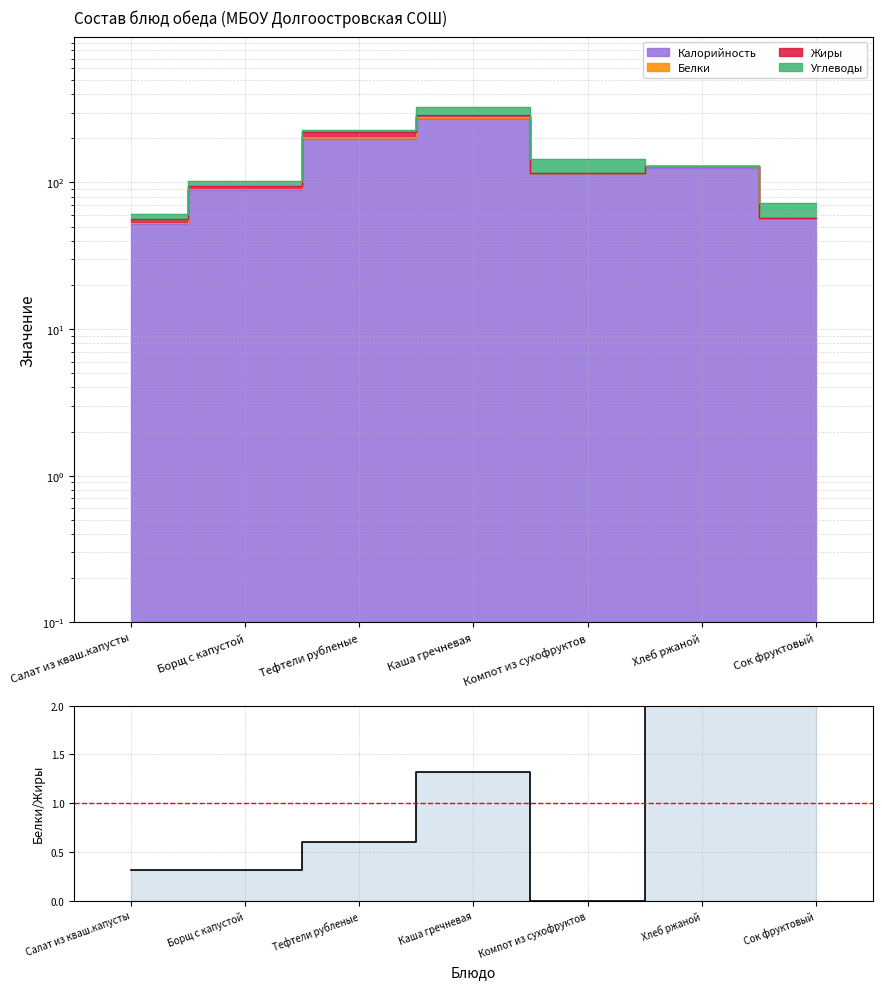

At which category does the data reach its first local peak?

Каша гречневая